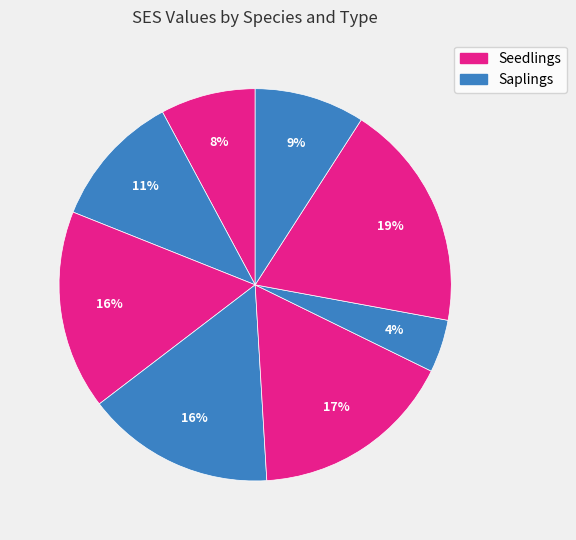

Rank the categories by value from highest to lowest.

Balsam fir (Seedlings), Red spruce (Seedlings), Sugar maple (Seedlings), Sugar maple (Saplings), American beech (Saplings), Balsam fir (Saplings), American beech (Seedlings), Red spruce (Saplings)